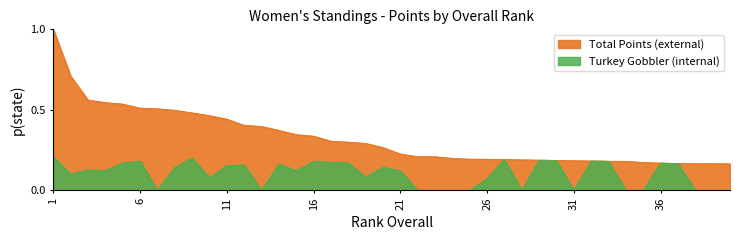

True or false: Turkey Gobbler Trail Run and Total Points intersect in this chart.

False